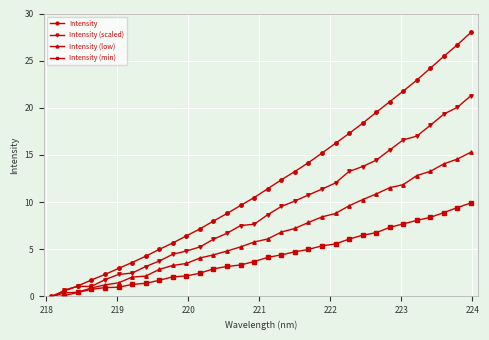

True or false: Intensity has more than 1 interior local peaks.

False